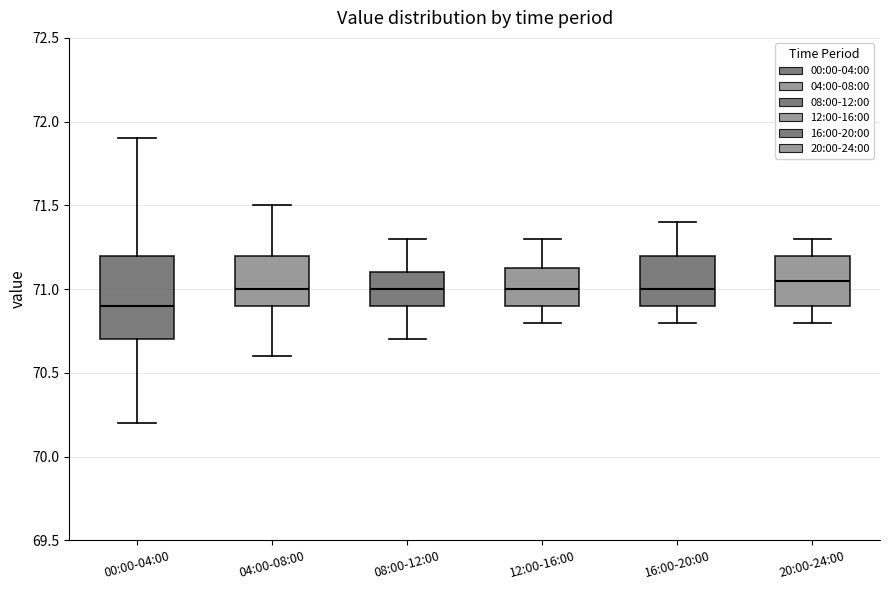

Which box is the tallest, from its lower edge to its upper edge?

00:00-04:00